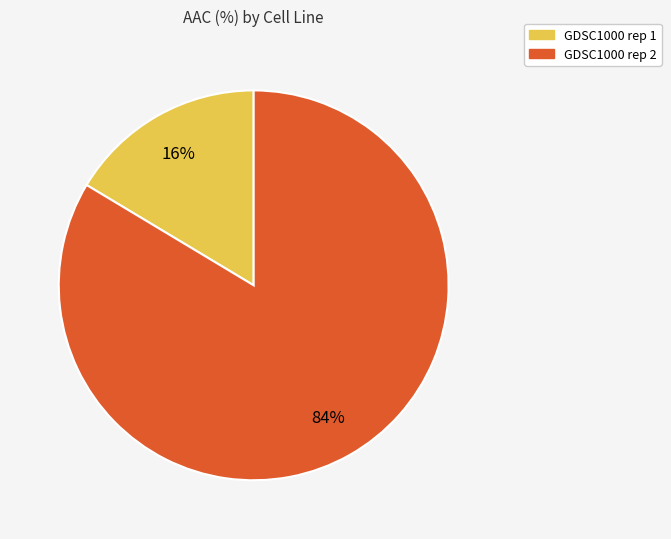

To the nearest percent, what is the combined percentage of GDSC1000 rep 2 and GDSC1000 rep 1?

100%